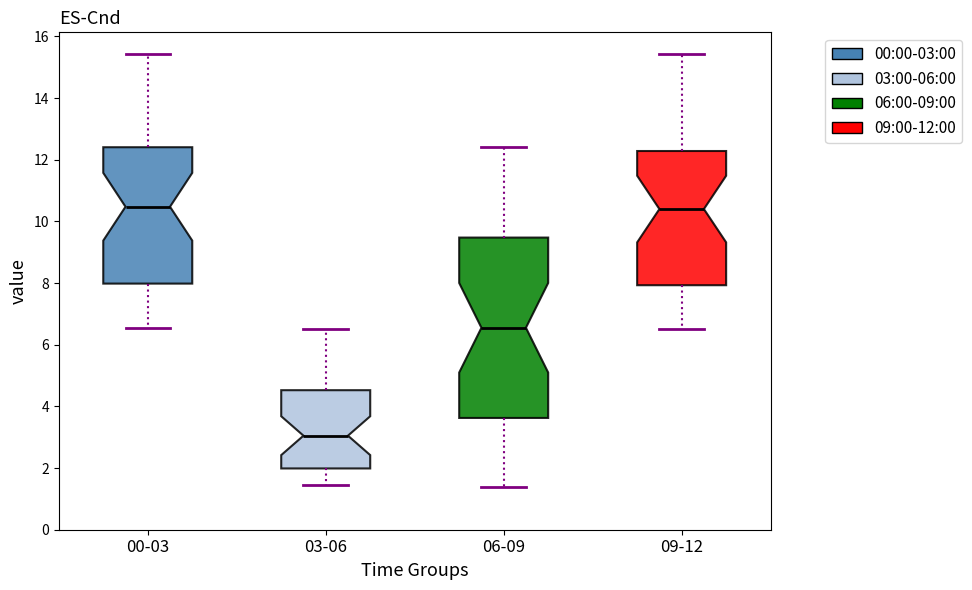

Which box has the lowest median line?

03-06